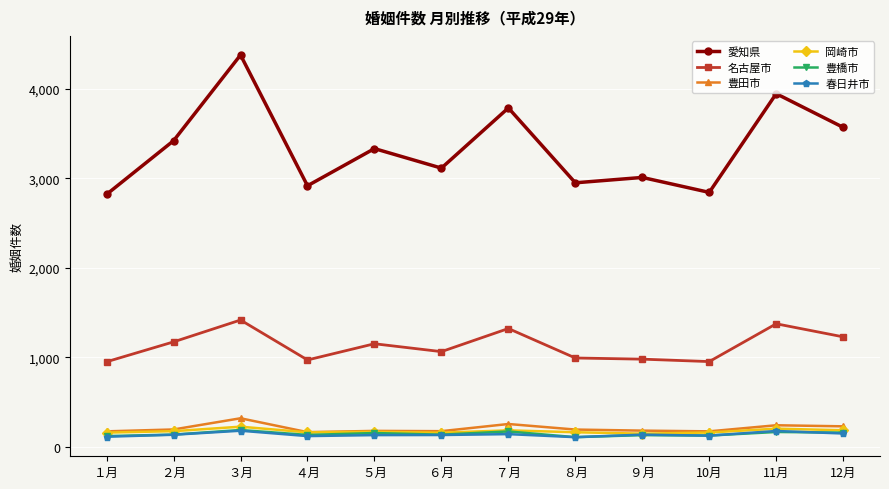

Which series has the largest total across all categories?

愛知県